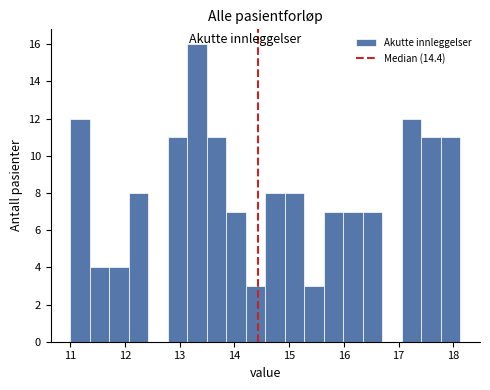

Around what value on the x-axis is the tallest bar? Give the approximate position of its centre, as read against the axis.

13.3